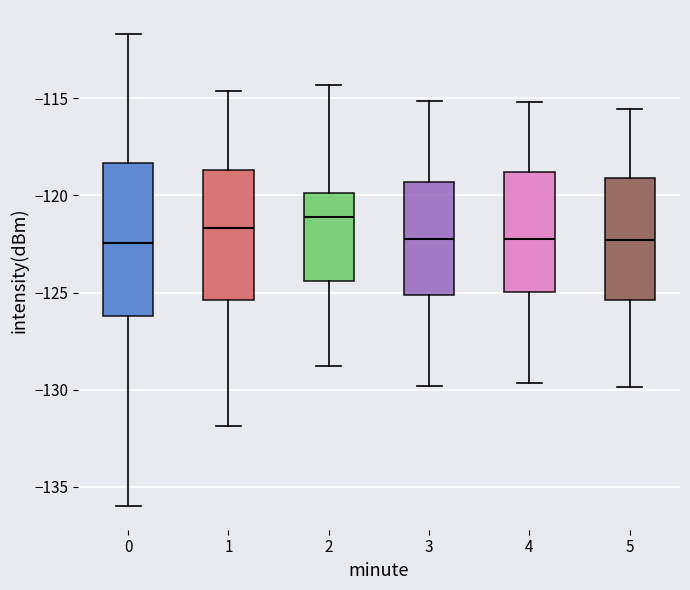

Comparing the boxes themselves (not the whiskers), which one is the tallest?

0